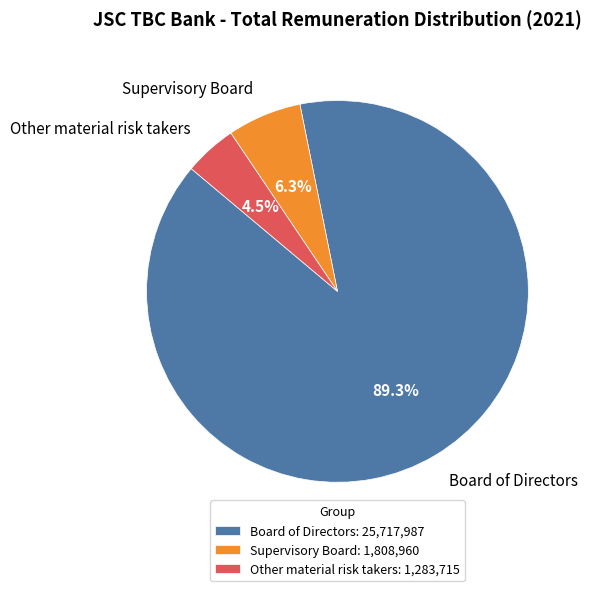

To the nearest percent, what is the combined percentage of Supervisory Board and Board of Directors?

96%